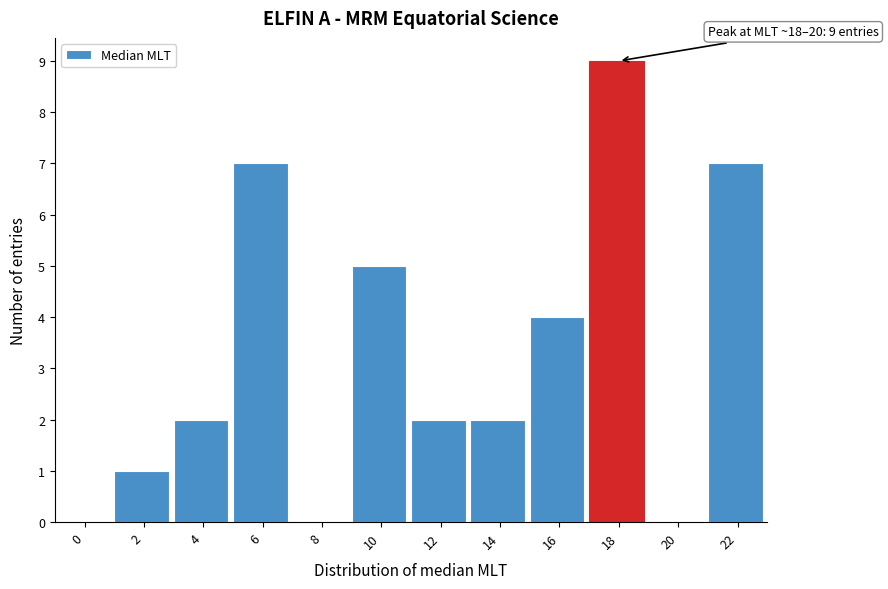

Reading left to right, list all the values displayed in this chart.

0=0	2=1	4=2	6=7	8=0	10=5	12=2	14=2	16=4	18=9	20=0	22=7